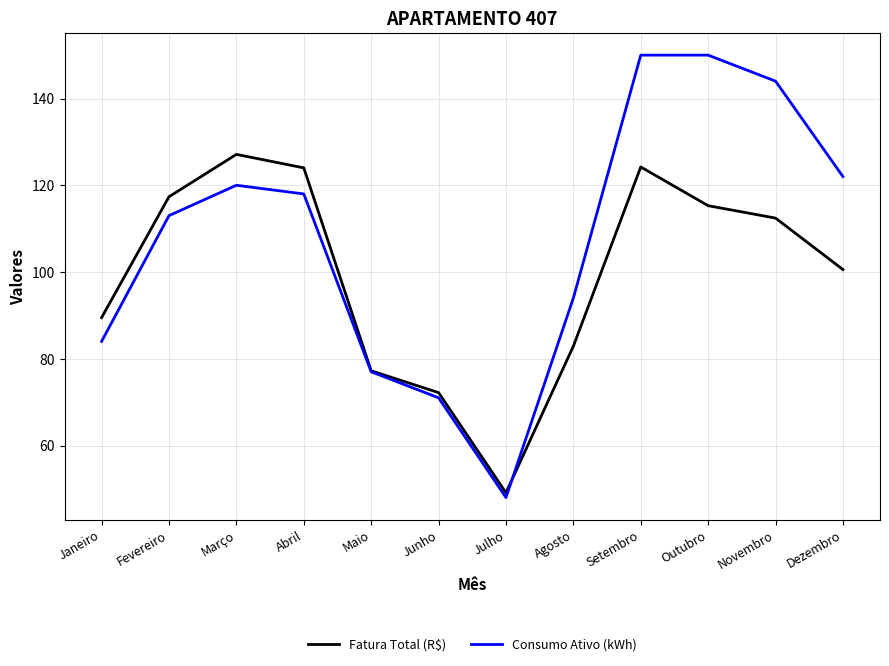

Does the chart display data point markers on the line(s)?

No